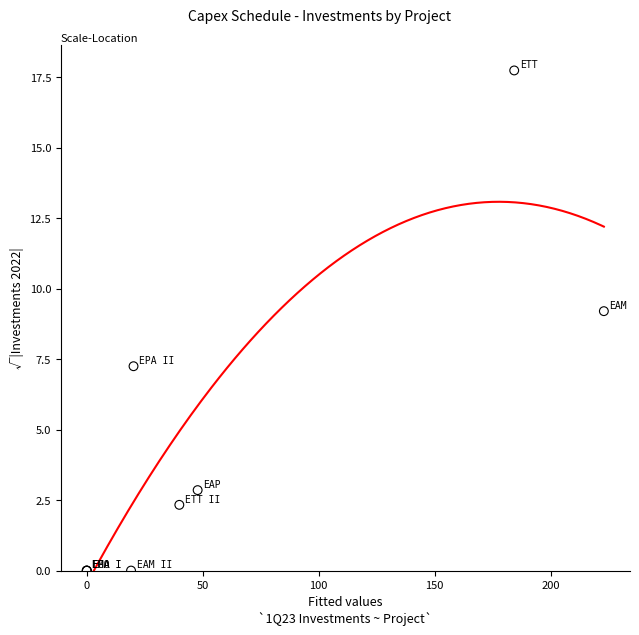

What Y value in the scatter plot is closest to 8?

7.3